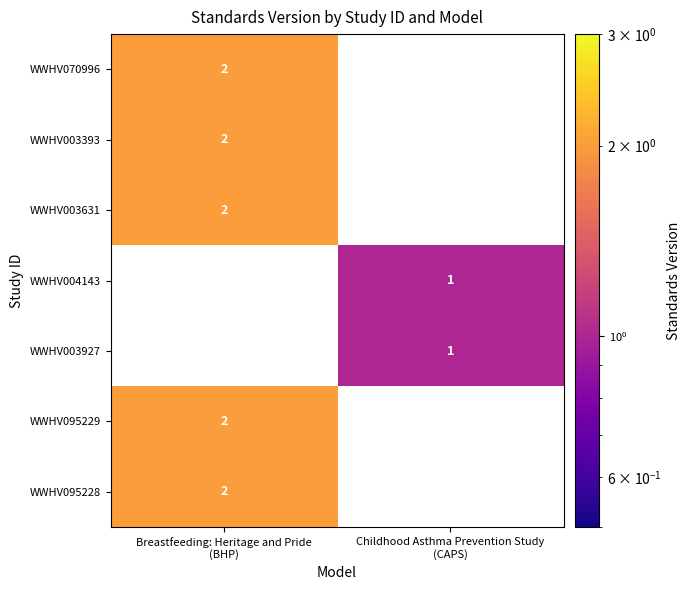

The value of WWHV095229 at Breastfeeding: Heritage and Pride (BHP) is 2.0. True or false?

True